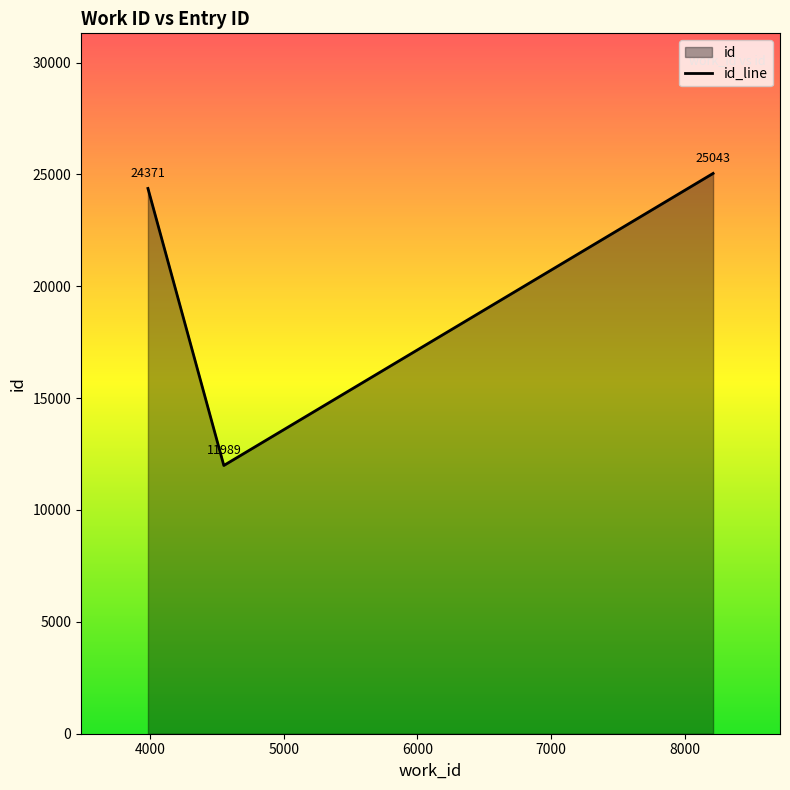

Reading right to left, list all the values displayed in this chart.

25043	11989	24371